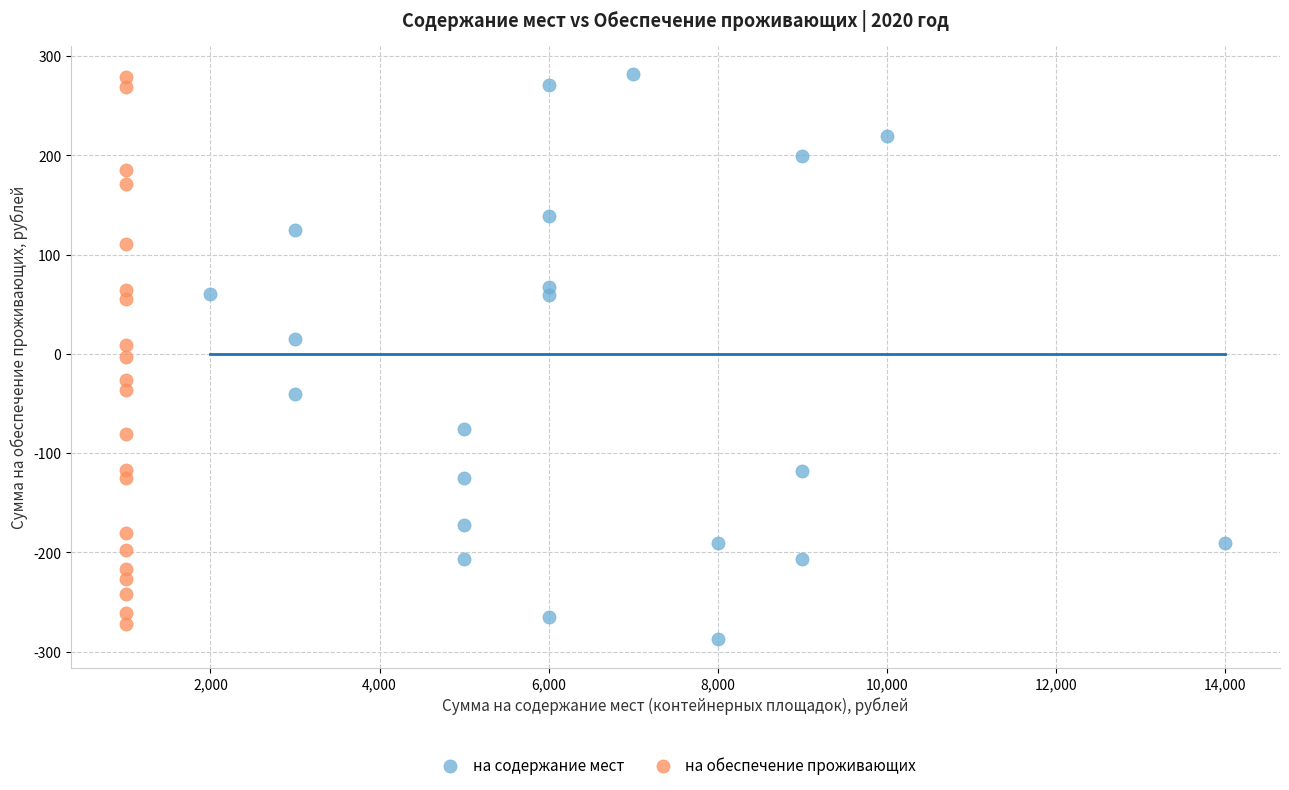

Which series contains the lowest Y value?

на содержание мест